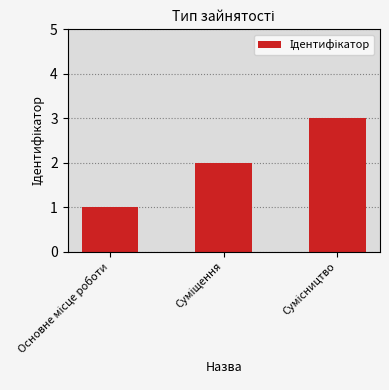

What is the greatest value displayed?

3